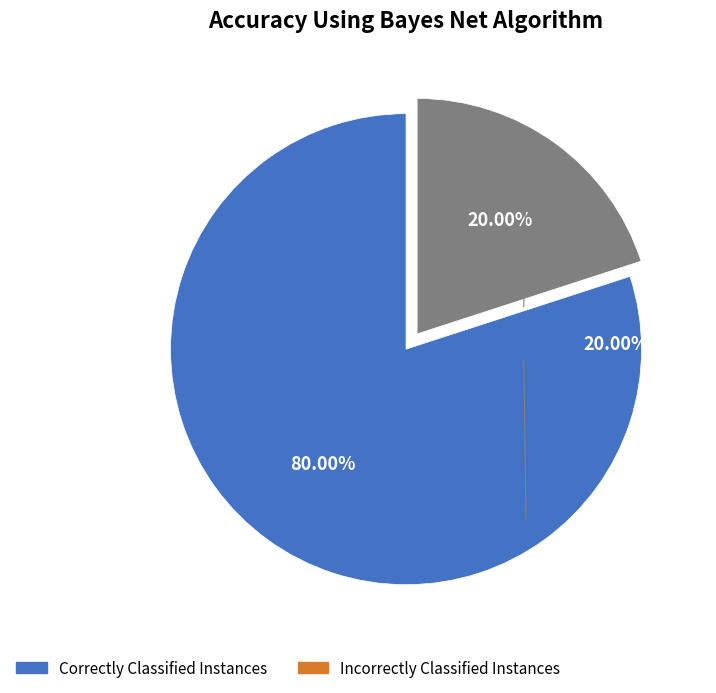

How many slices are in this pie chart?

2